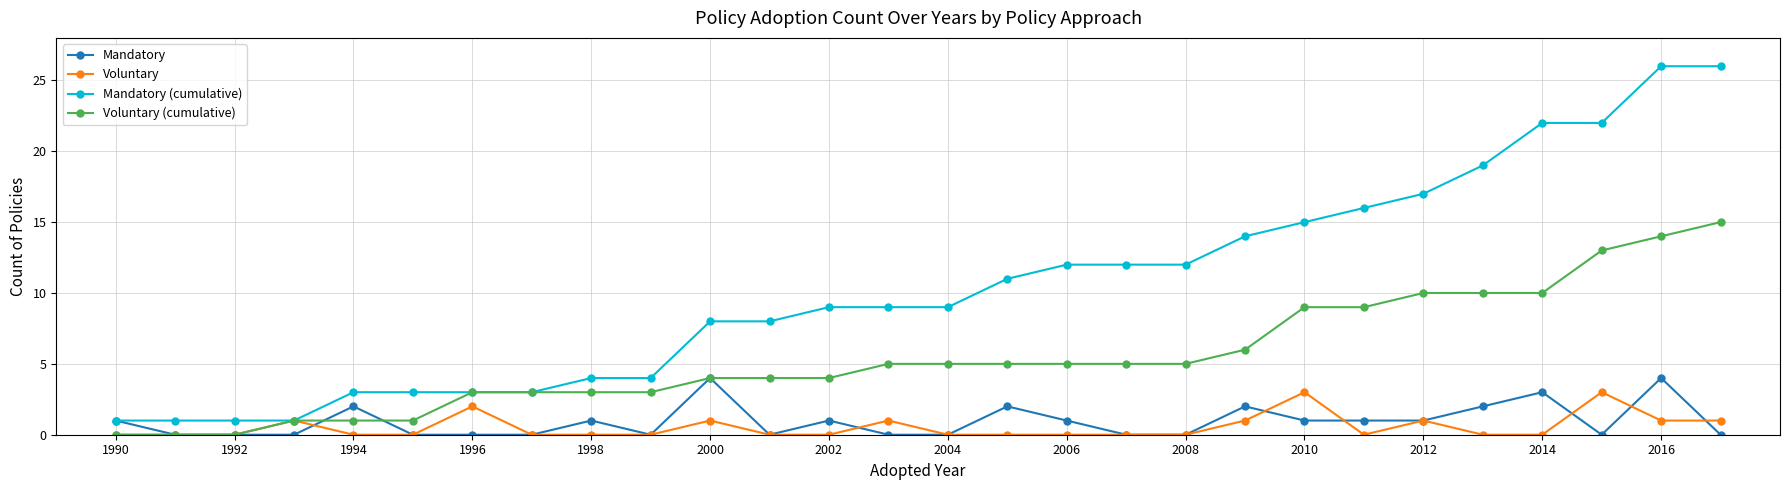

How many values in the Mandatory series are below 1?

14